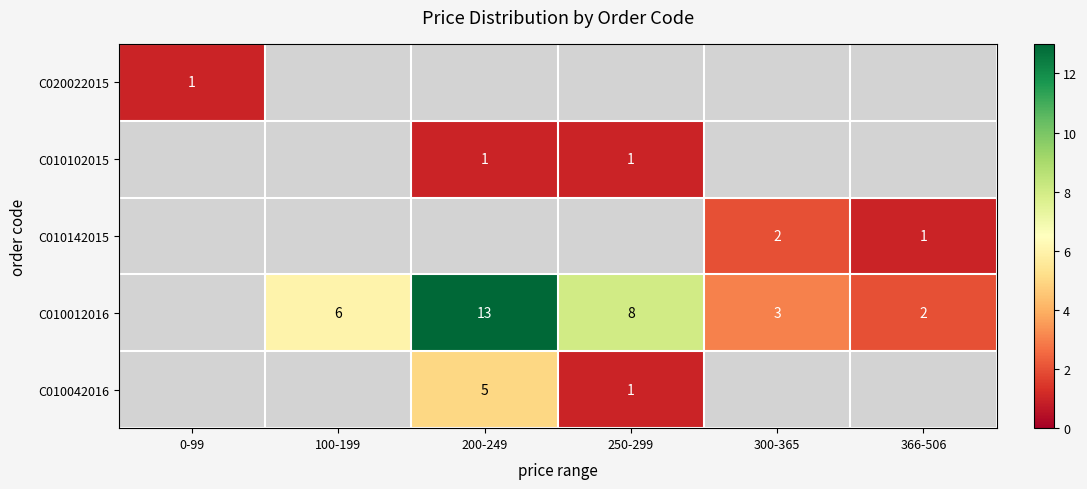

True or false: C010102015 has a value of 1 at 250-299.

True